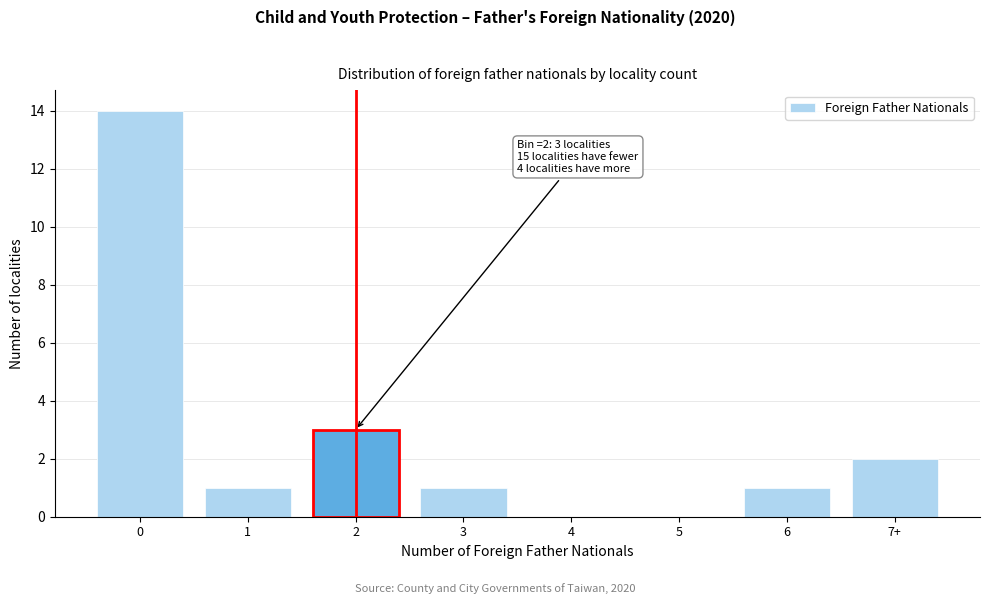

Reading right to left, what are all the values shown in this chart?

7+=2	6=1	5=0	4=0	3=1	2=3	1=1	0=14